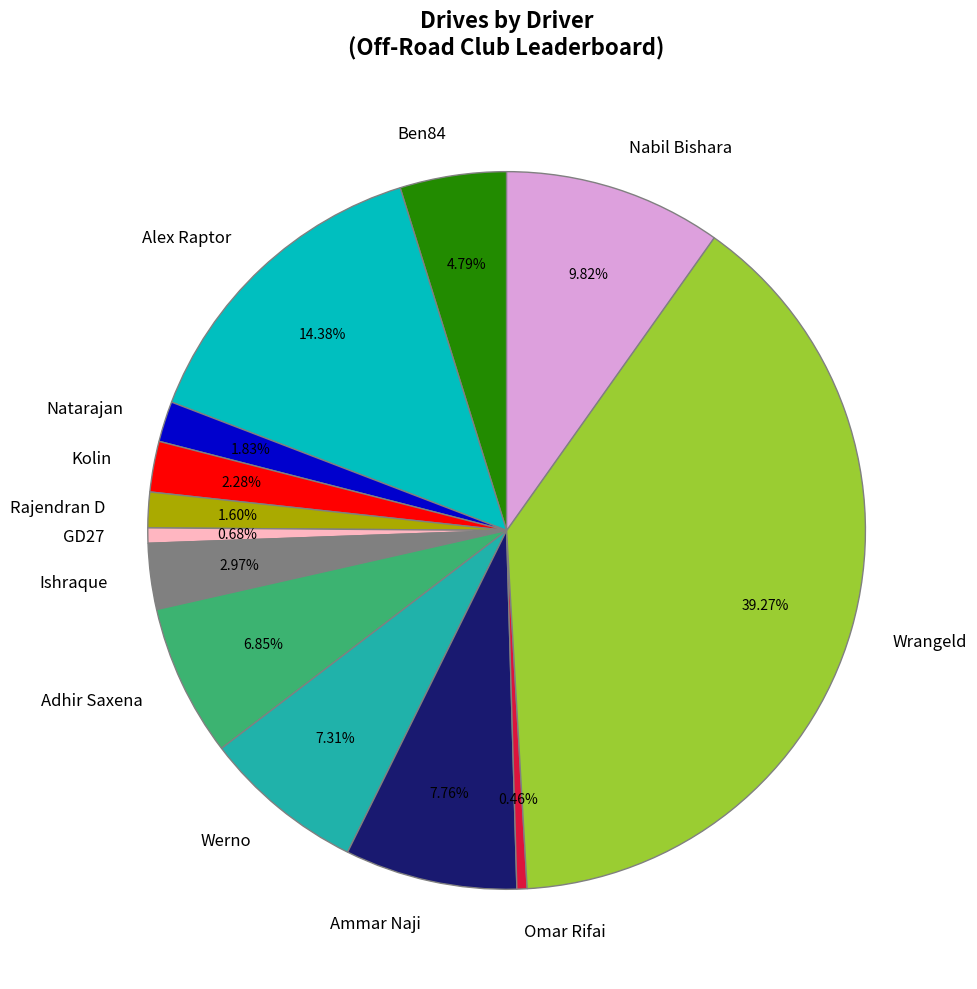

Count the number of slices in the pie.

13